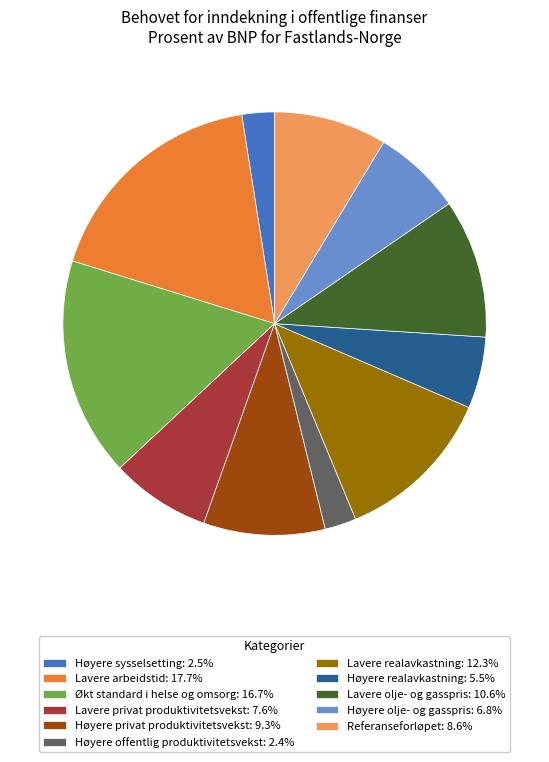

What is the ratio of the value at Høyere olje- og gasspris: 6.8% to the value at Referanseforløpet: 8.6%?

0.8